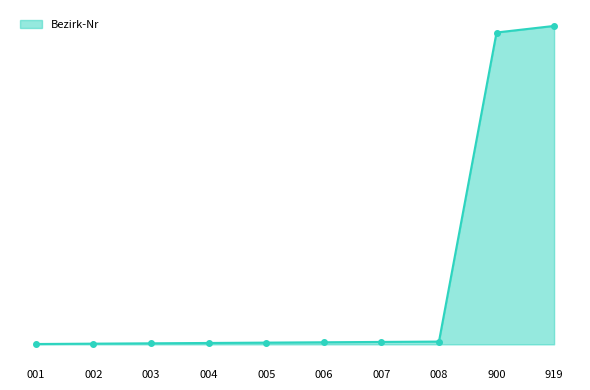

Reading right to left, what are all the values shown in this chart?

919	900	8	7	6	5	4	3	2	1